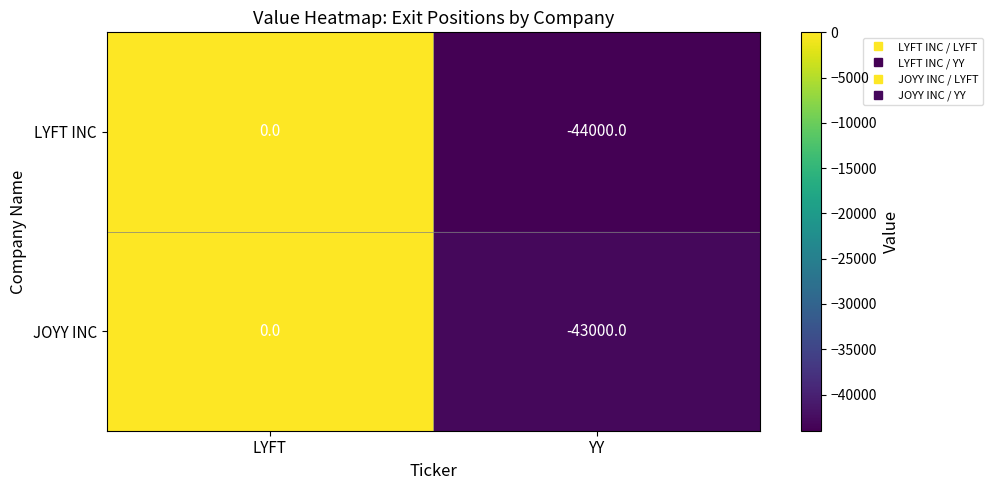

The value of LYFT INC at YY is -44000. True or false?

True